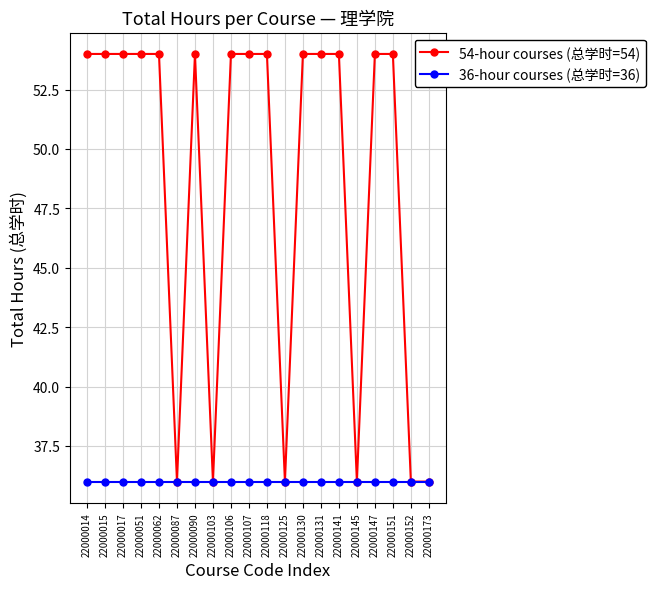

What is the total value across all series at 22000125?

72